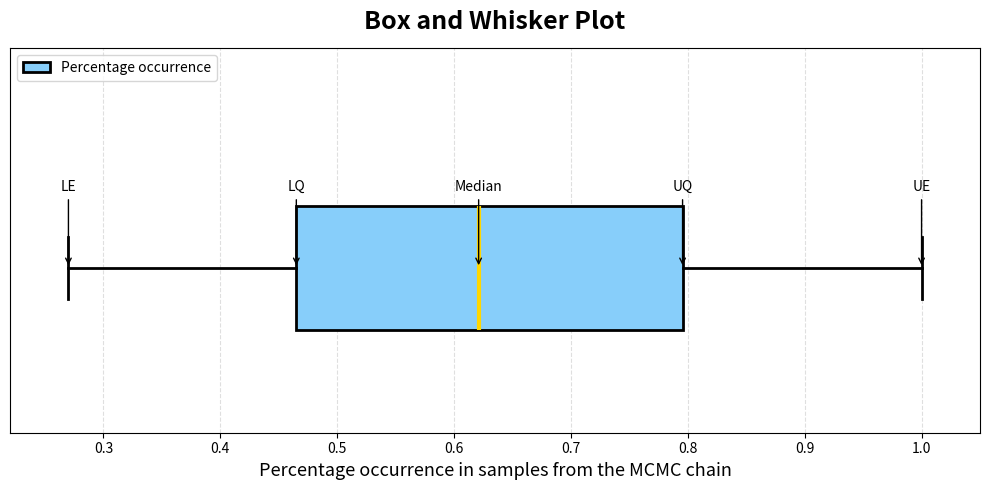

Read this box plot against the x-axis: the position of the median line, the range covered by the box, and the ends of both whiskers. The values are not printed on the chart, so give them approximately, as read against the axis.

median 0.62, box 0.47 to 0.80, whiskers 0.27 to 1.00